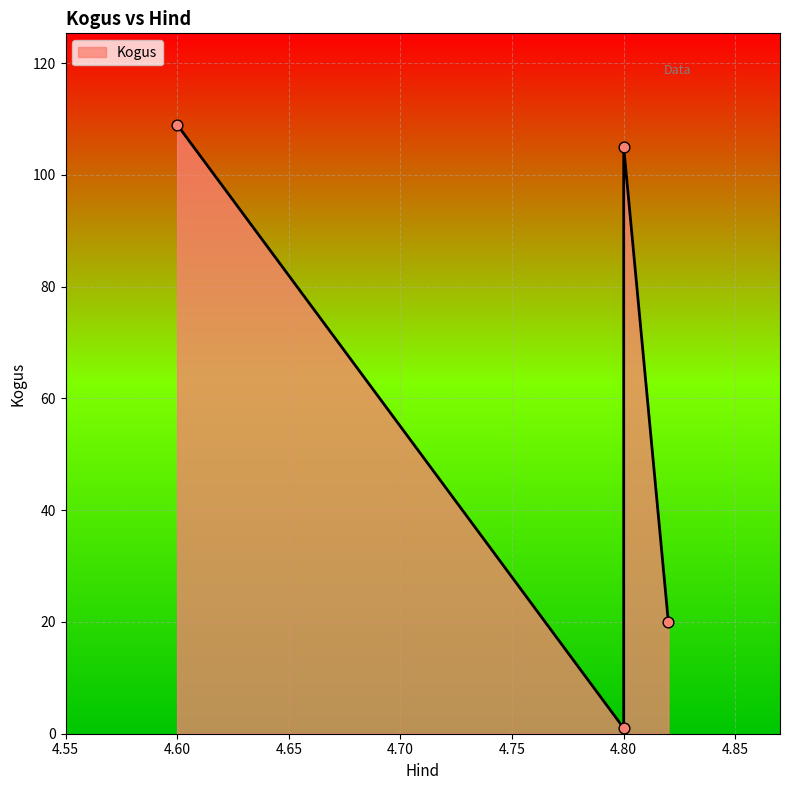

Between 4.82 and 4.6, which is larger?

4.6